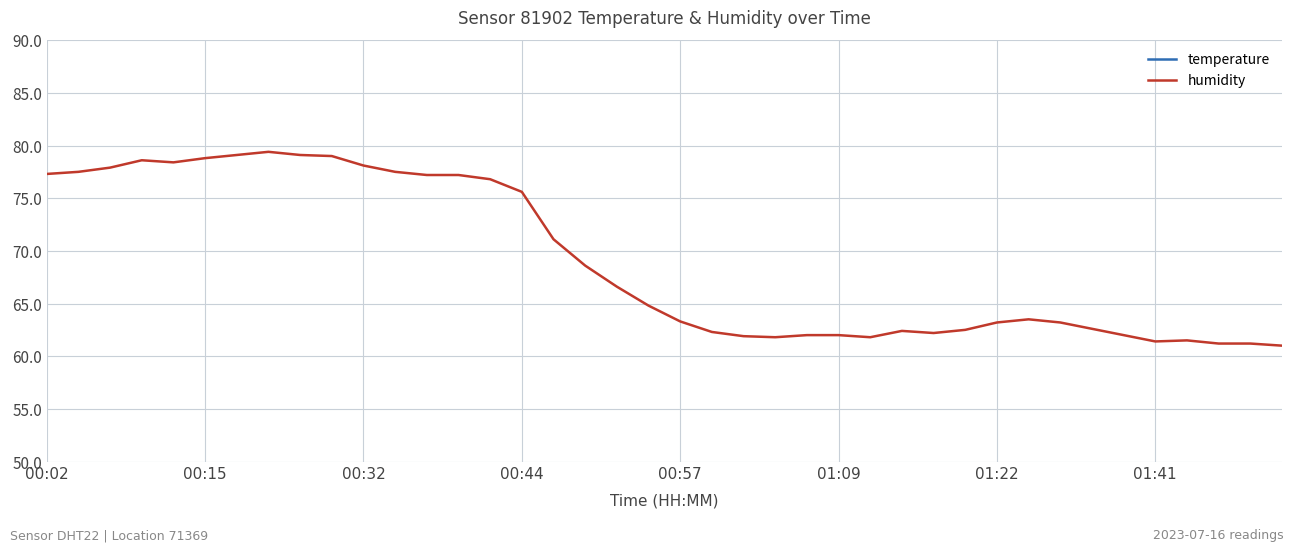

Where does the humidity series first go above 64?

00:02